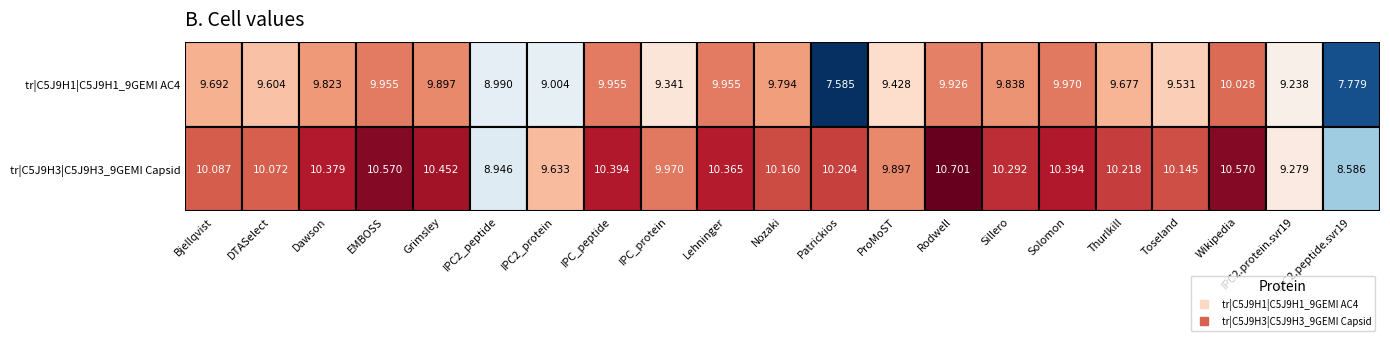

What is the difference between the Patrickios values at 1 and 0?

2.6